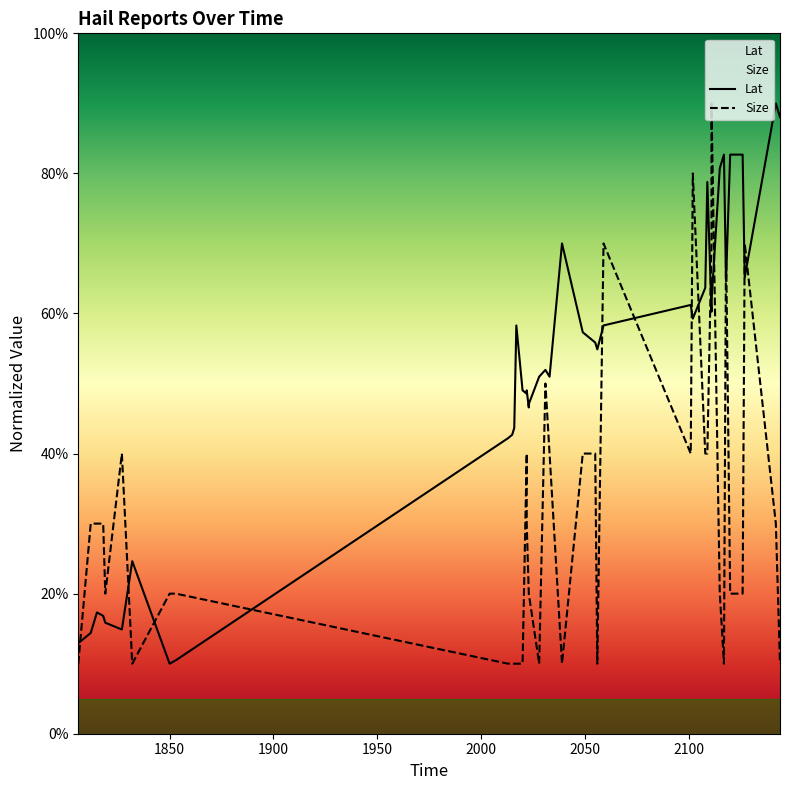

Reading left to right, transcribe all the data shown in this chart.

Lat: 12.9	14.4	17.3	16.8	15.9	14.9	24.6	10.0	10.5	42.2	42.7	43.7	58.3	49.0	48.5	49.0	46.6	47.1	51.0	52.0	51.0	70.0	57.3	55.9	54.9	58.3	61.2	59.3	63.7	78.8	60.2	61.7	80.7	82.7	64.6	82.7	82.7	65.1	90.0	88.0
Size: 10.0	30.0	30.0	30.0	20.0	40.0	10.0	20.0	20.0	10.0	10.0	10.0	10.0	10.0	40.0	30.0	20.0	20.0	10.0	50.0	40.0	10.0	40.0	40.0	10.0	70.0	40.0	80.0	40.0	40.0	70.0	90.0	20.0	10.0	70.0	20.0	20.0	70.0	30.0	10.0